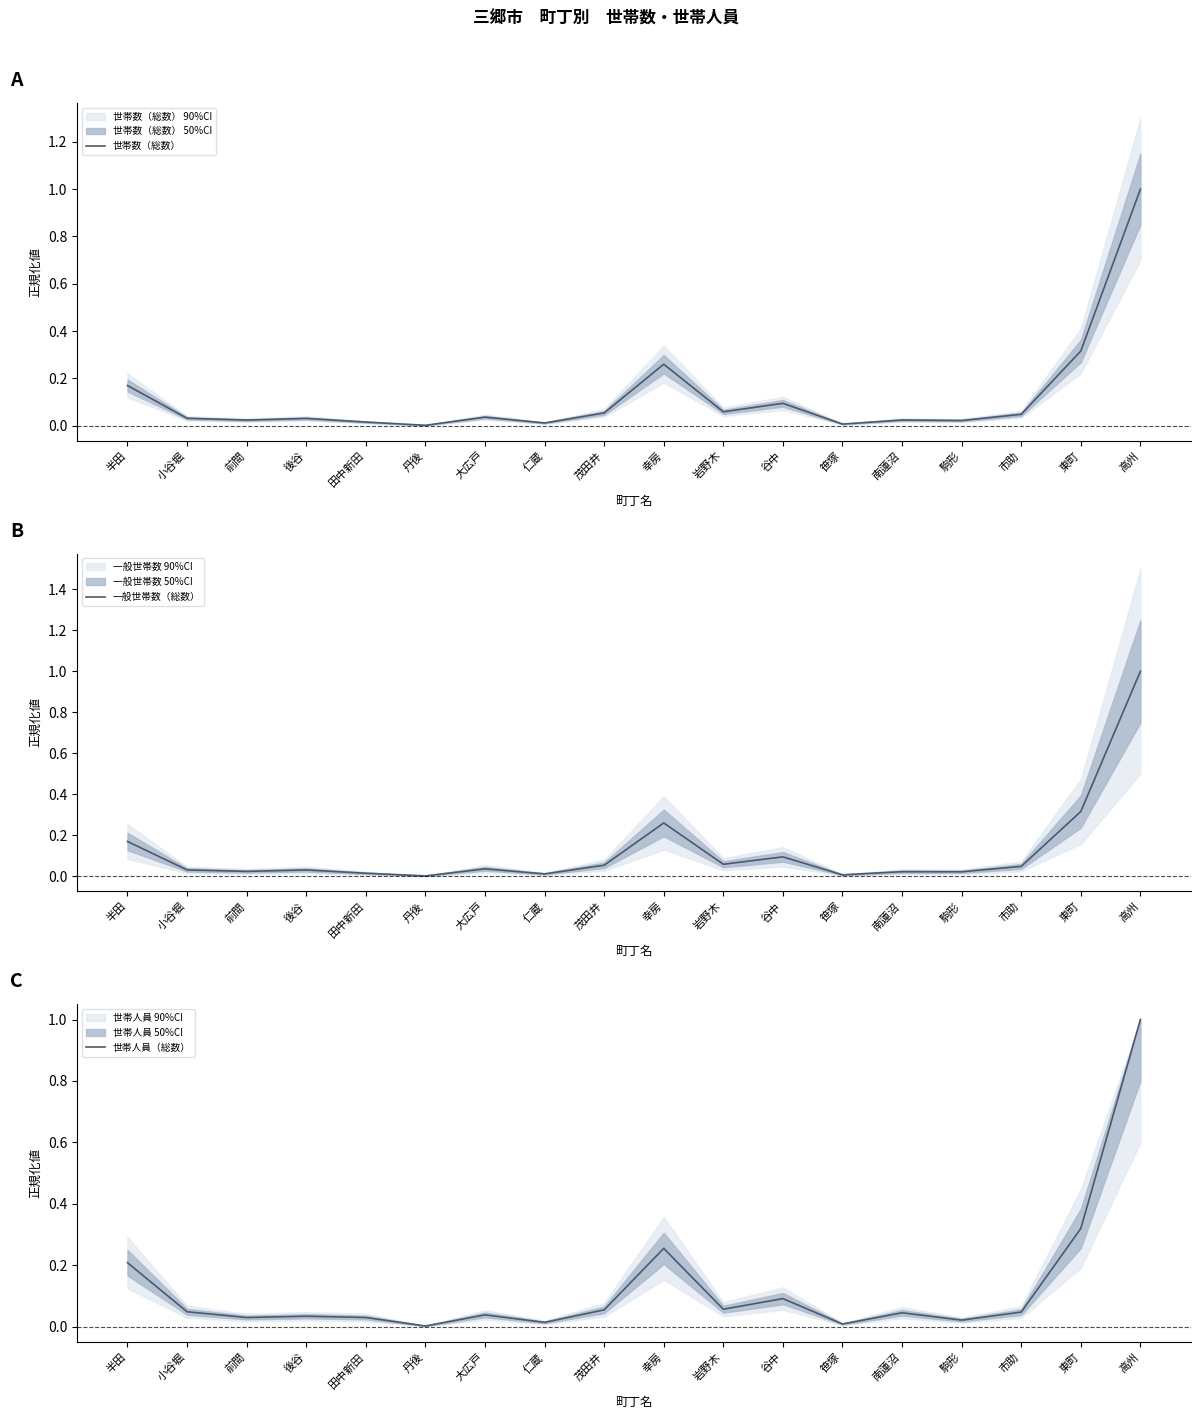

Where is the first local minimum for 世帯人員（総数）?

前間